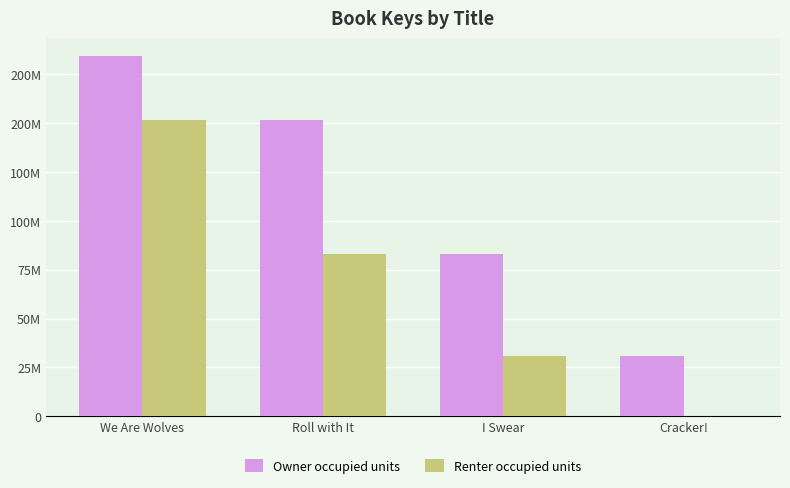

What is the approximate value of Owner occupied units at Cracker!, to the nearest 50?

31041900